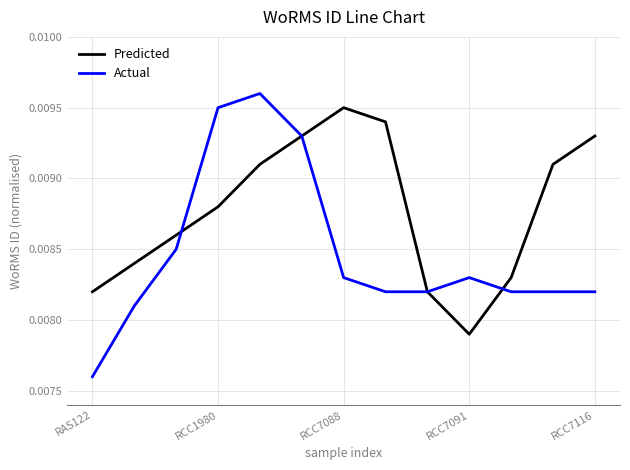

After their last crossing, which series has the higher values: Actual or Predicted?

Predicted